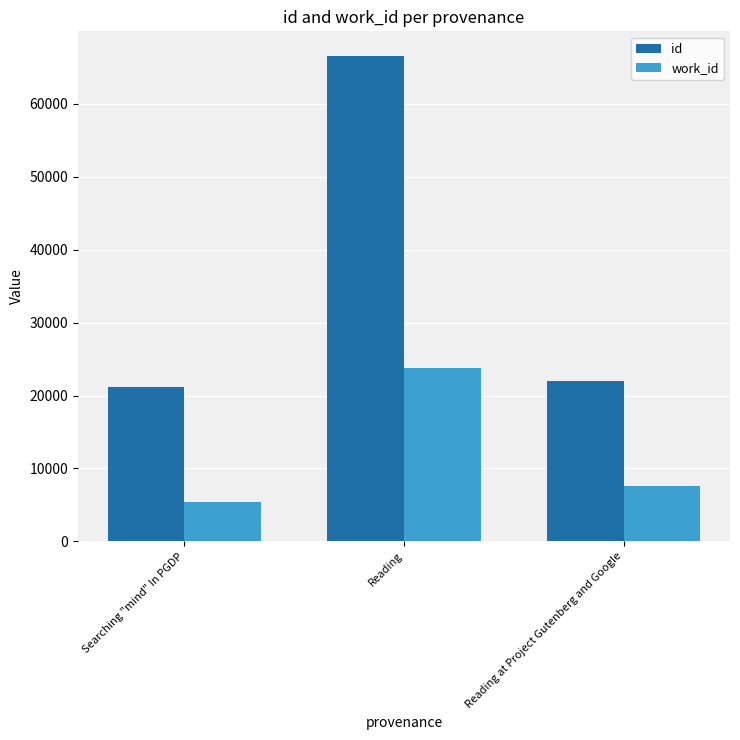

Reading left to right, extract all data points from this chart.

id: 21110	66613	22054
work_id: 5452	23708	7569